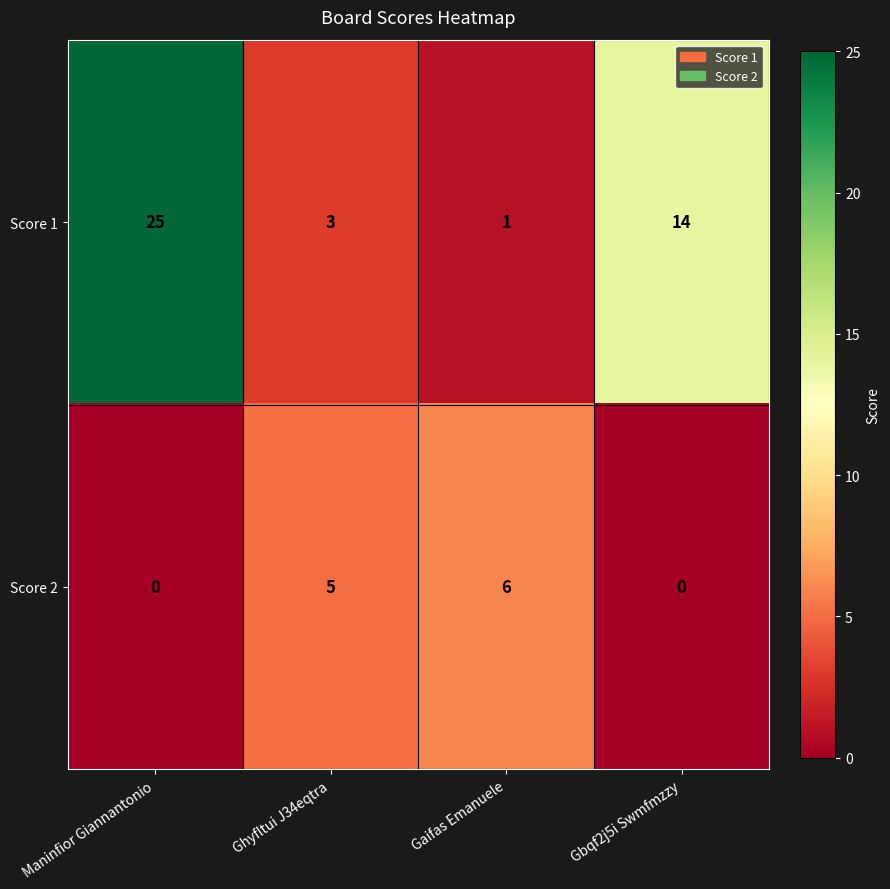

Which series has the largest range (max minus min)?

Score 1